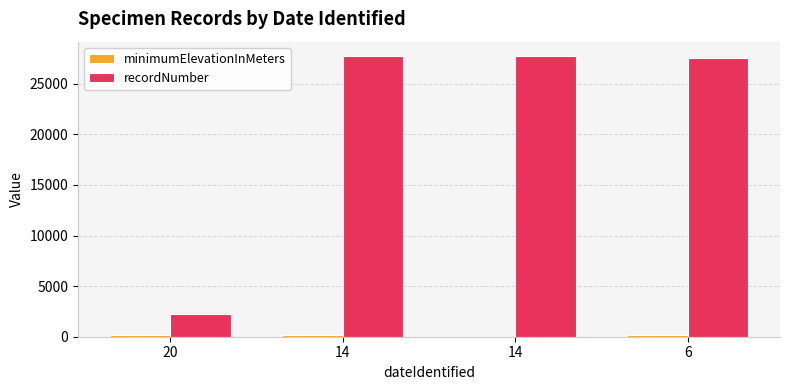

Does the chart contain stacked bars?

No